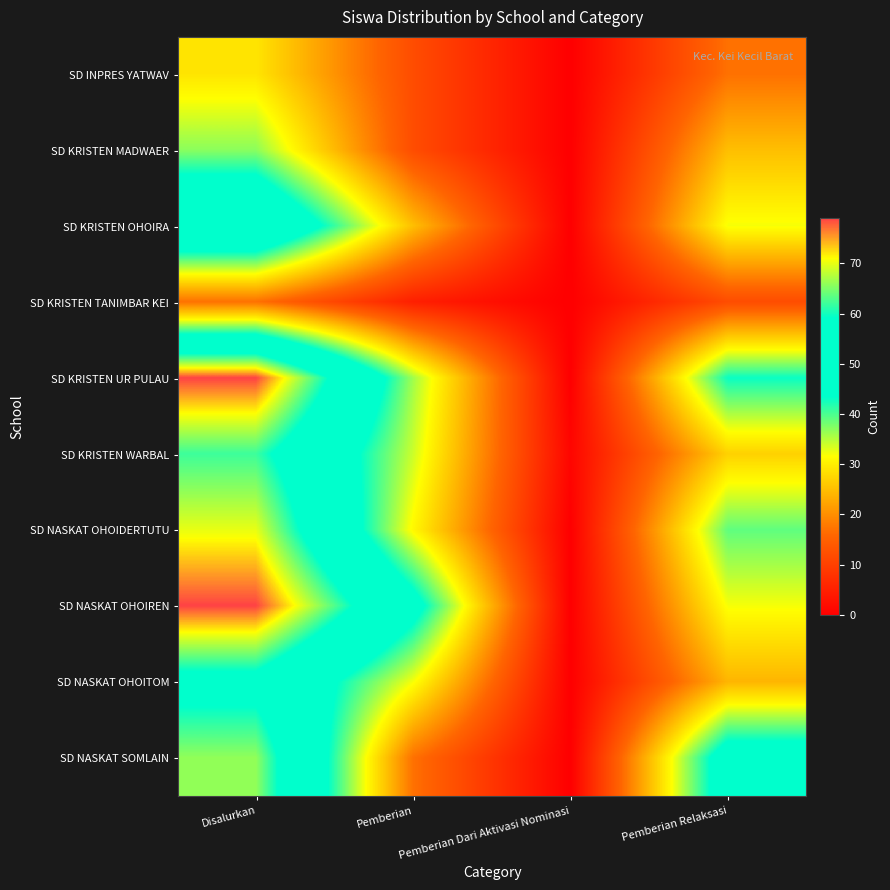

At Pemberian, list the series in order from smallest to largest.

SD KRISTEN TANIMBAR KEI, SD INPRES YATWAV, SD KRISTEN MADWAER, SD NASKAT SOMLAIN, SD KRISTEN OHOIRA, SD NASKAT OHOIDERTUTU, SD NASKAT OHOITOM, SD KRISTEN WARBAL, SD KRISTEN UR PULAU, SD NASKAT OHOIREN